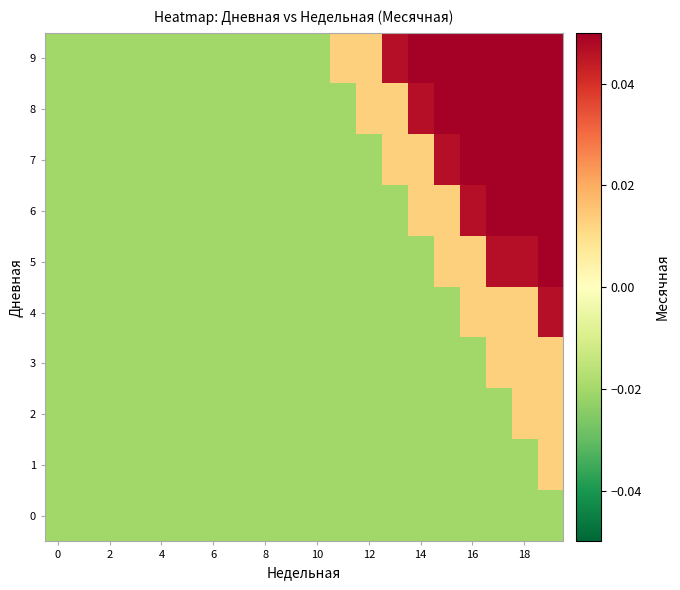

At how many categories does at least one series exceed 0?

9